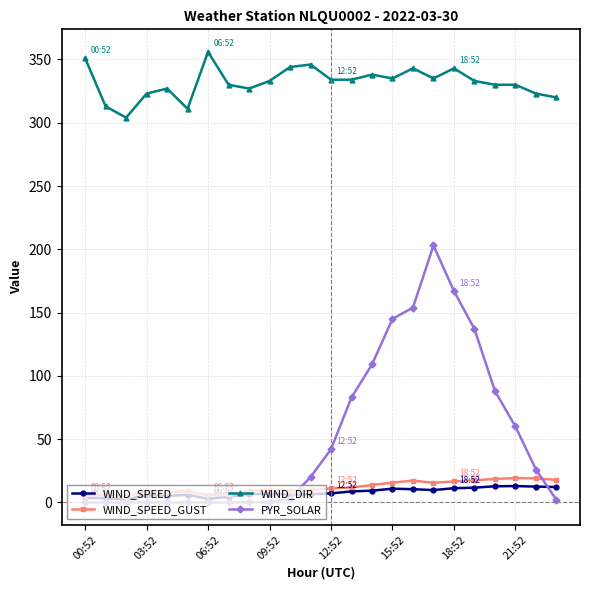

What is the value of the WIND_SPEED_GUST point at the 11th from the left?

9.2